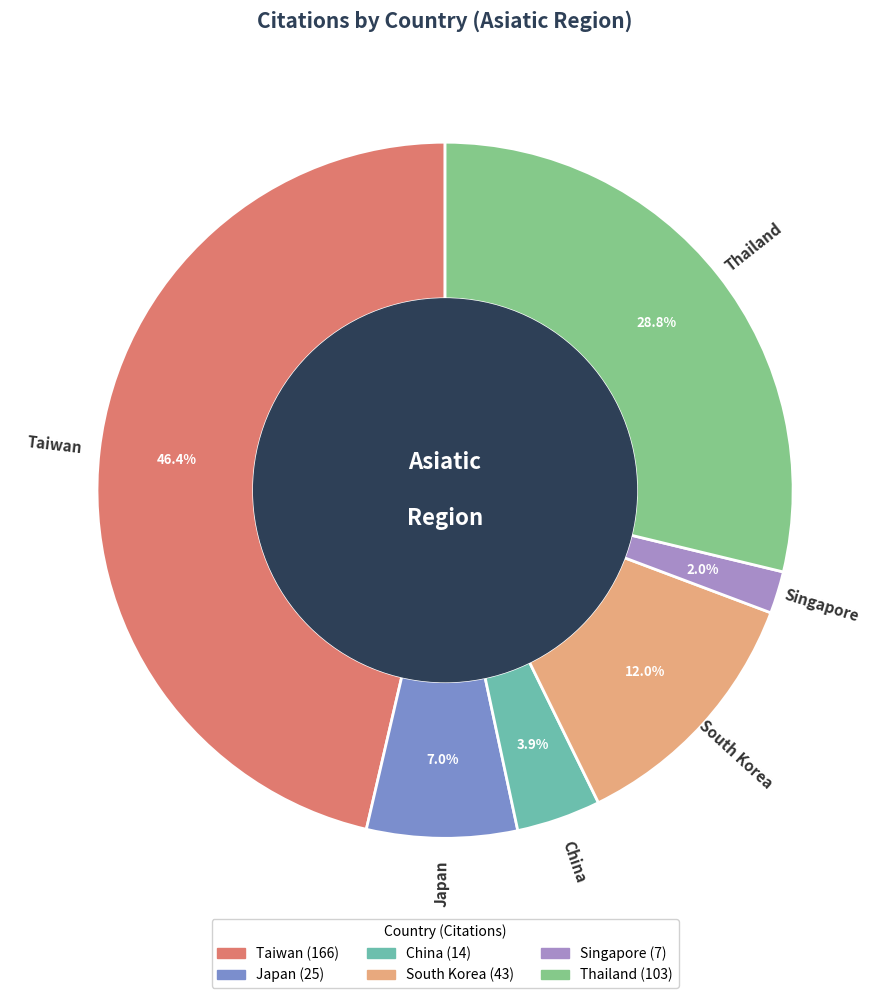

Is there any slice that represents more than half of the pie?

No